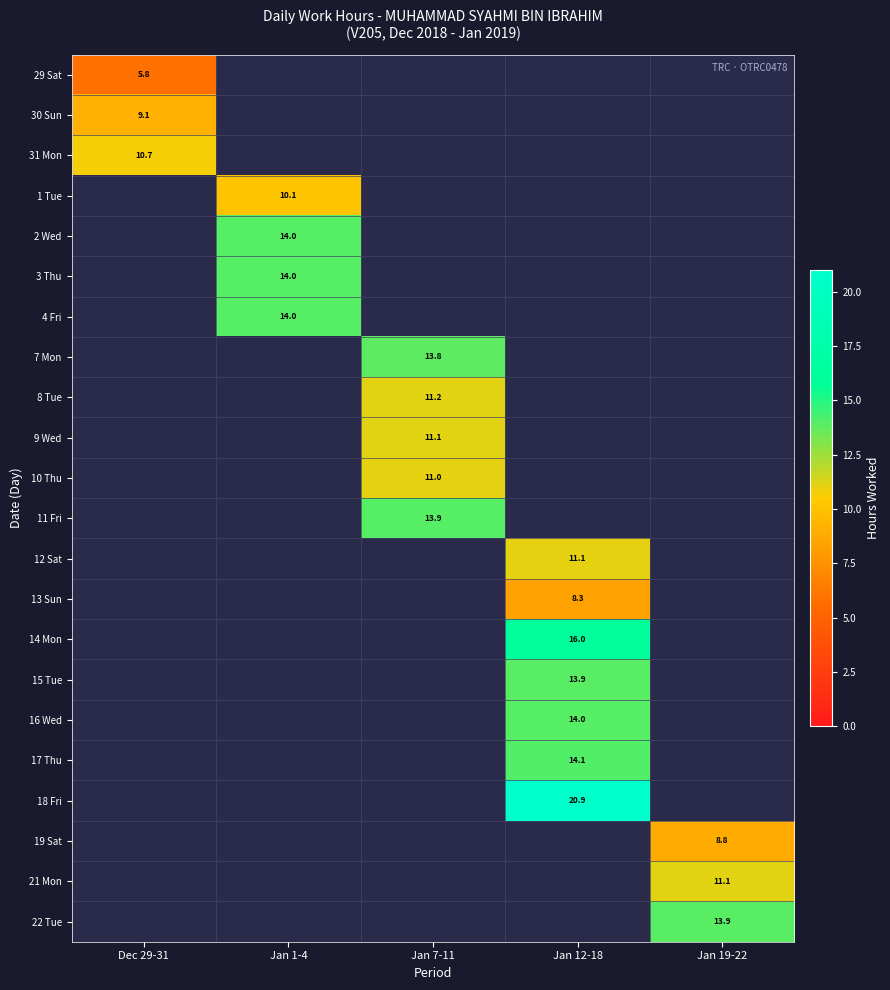

The value of 10 Thu at Jan 7-11 is 17.7. True or false?

False